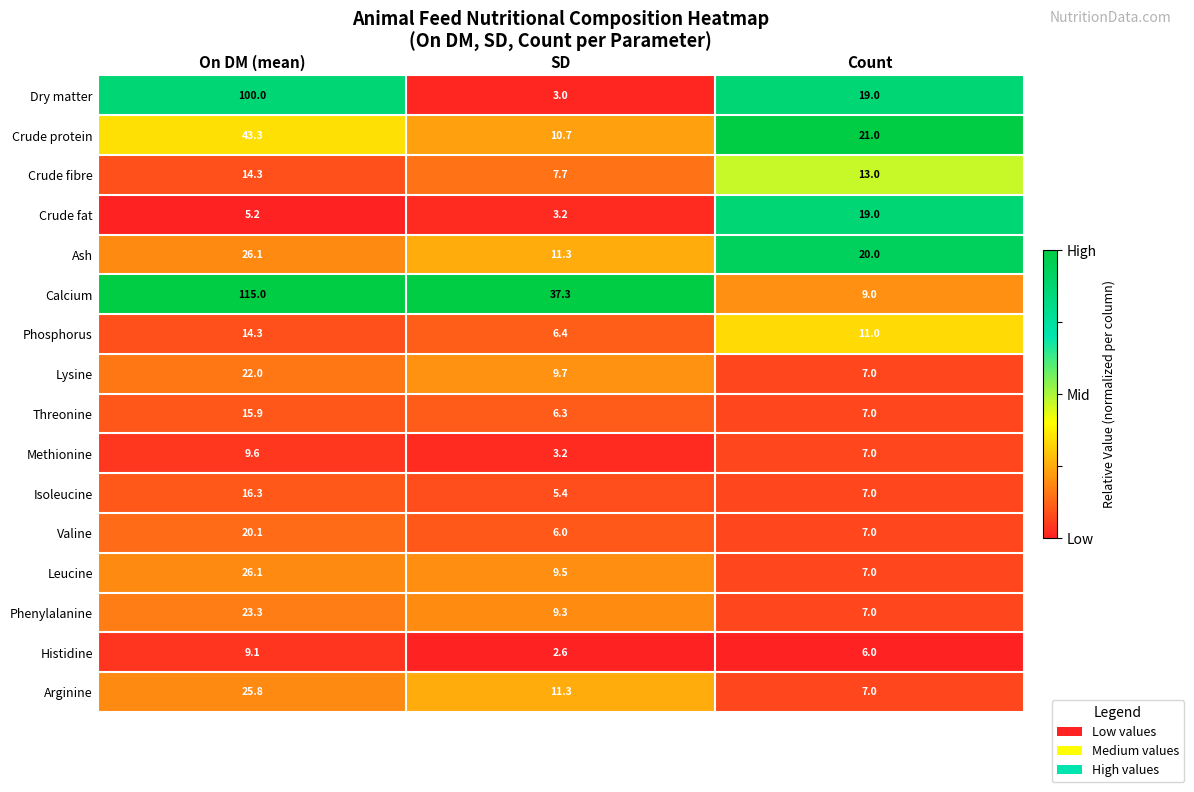

What is the maximum value shown in the chart?

115.0